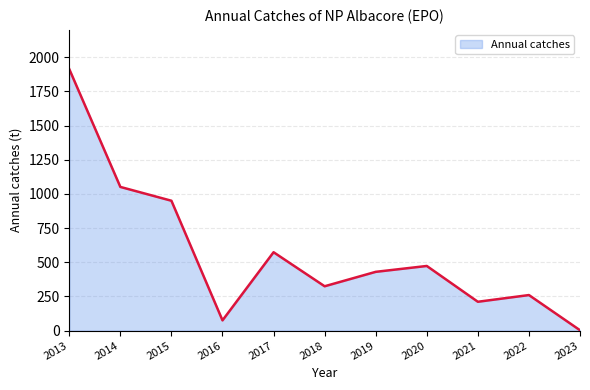

Approximately how many times larger is the value at 2017 compared to 2015?

0.6